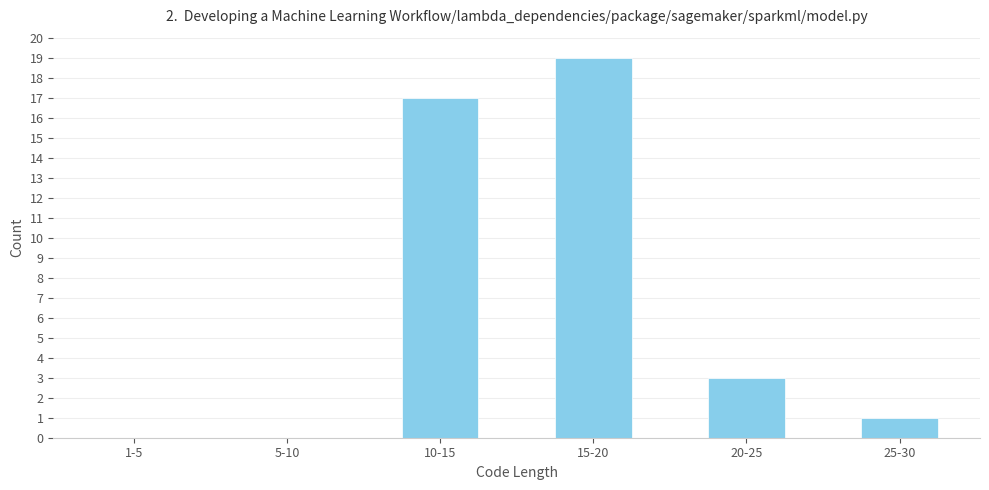

Reading left to right, list all the values displayed in this chart.

1-5=0	5-10=0	10-15=17	15-20=19	20-25=3	25-30=1